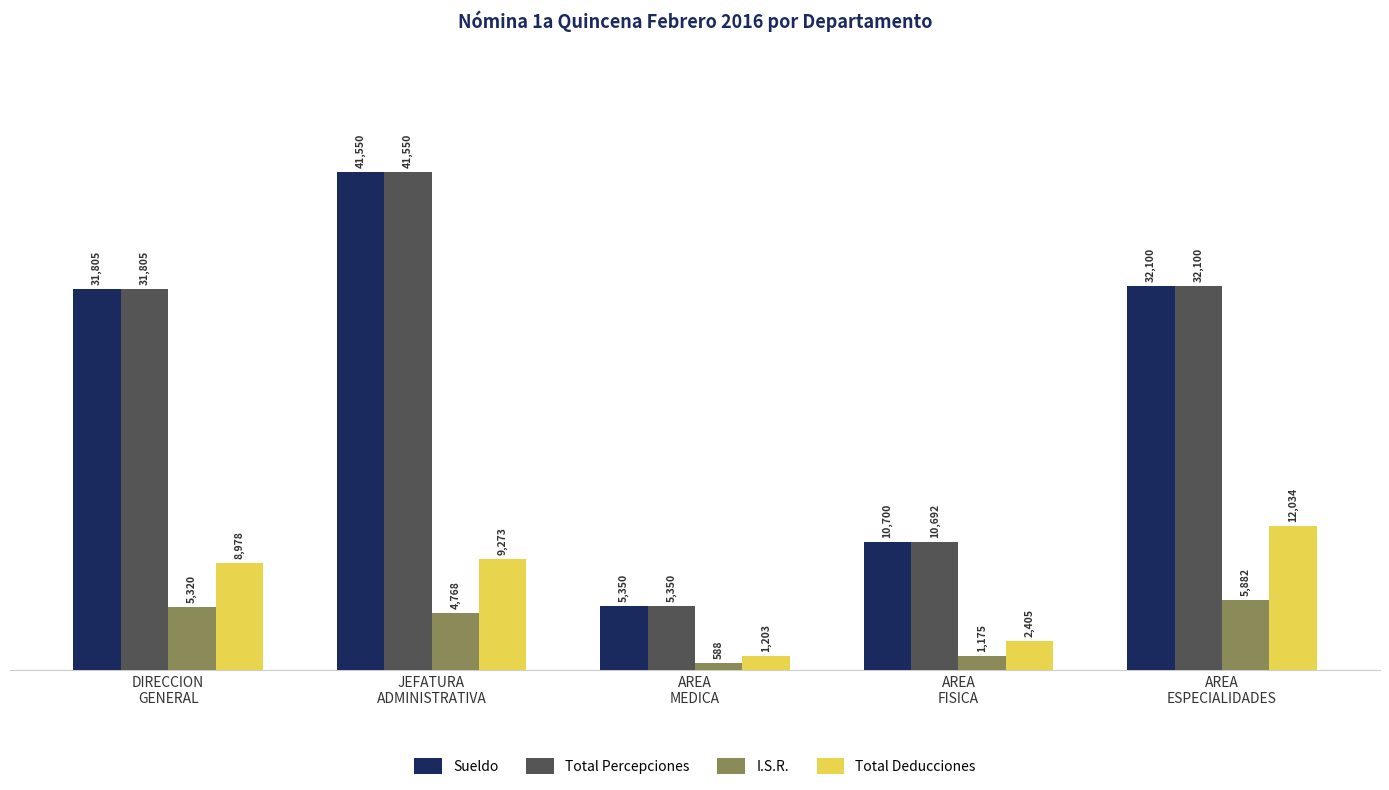

What is the difference between the maximum and minimum values in the Total Percepciones series?

36200.0